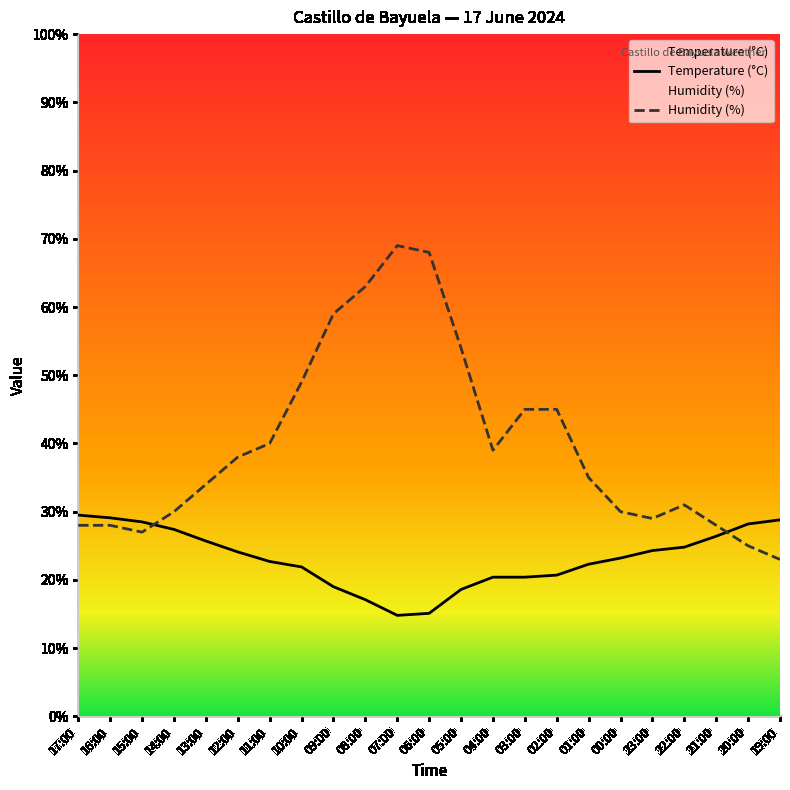

Reading left to right, transcribe all the data shown in this chart.

Temperature (°C): 17:00=29.5	16:00=29.1	15:00=28.5	14:00=27.4	13:00=25.7	12:00=24.1	11:00=22.7	10:00=21.9	09:00=19.0	08:00=17.1	07:00=14.8	06:00=15.1	05:00=18.6	04:00=20.4	03:00=20.4	02:00=20.7	01:00=22.3	00:00=23.2	23:00=24.3	22:00=24.8	21:00=26.4	20:00=28.2	19:00=28.8
Humidity (%): 17:00=28.0	16:00=28.0	15:00=27.0	14:00=30.0	13:00=34.0	12:00=38.0	11:00=40.0	10:00=49.0	09:00=59.0	08:00=63.0	07:00=69.0	06:00=68.0	05:00=54.0	04:00=39.0	03:00=45.0	02:00=45.0	01:00=35.0	00:00=30.0	23:00=29.0	22:00=31.0	21:00=28.0	20:00=25.0	19:00=23.0